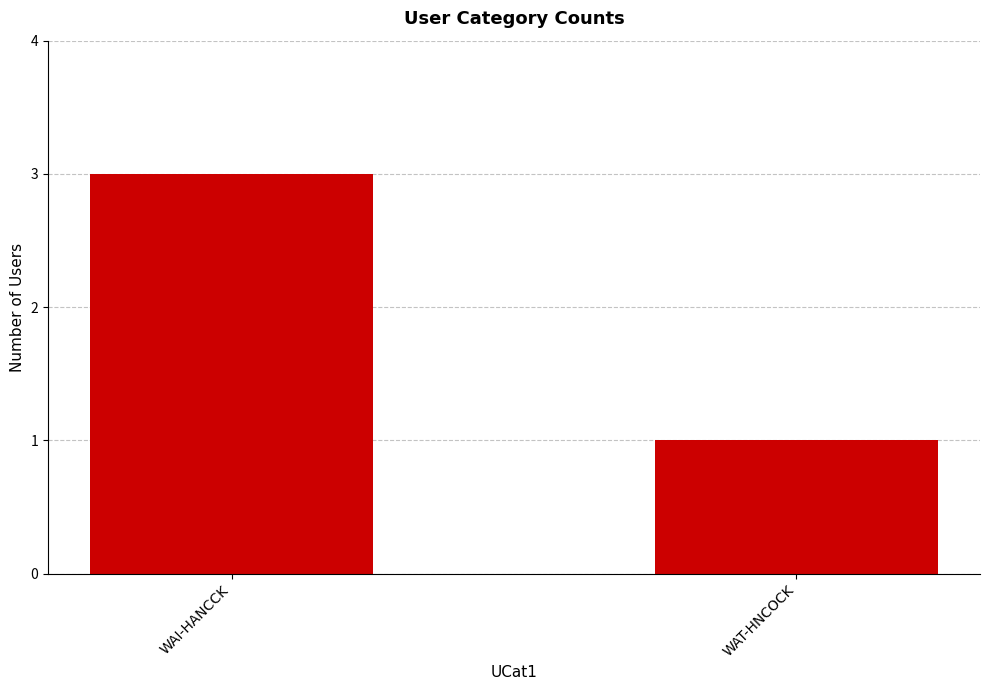

What is the change in value from WAI-HANCCK to WAT-HNCOCK?

-2